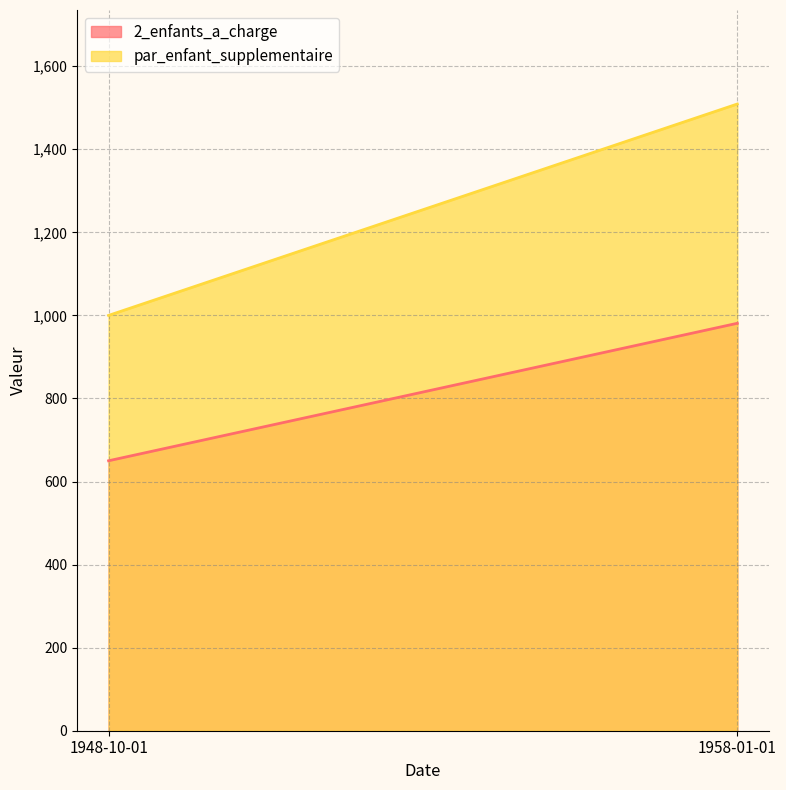

Rank the series by their maximum value, from lowest to highest.

2_enfants_a_charge, par_enfant_supplementaire